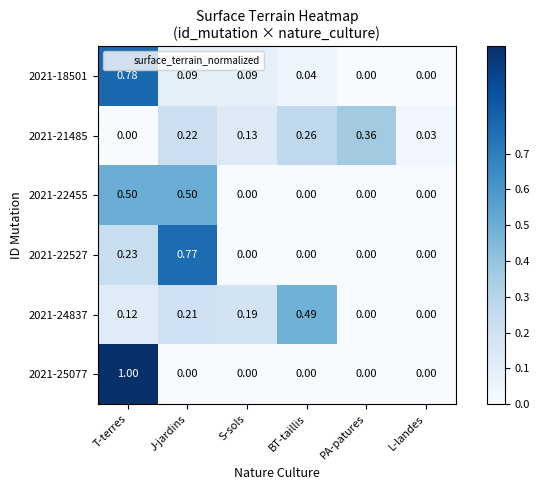

Rank the categories by 2021-21485 value from lowest to highest.

T-terres, L-landes, S-sols, J-jardins, BT-taillis, PA-patures